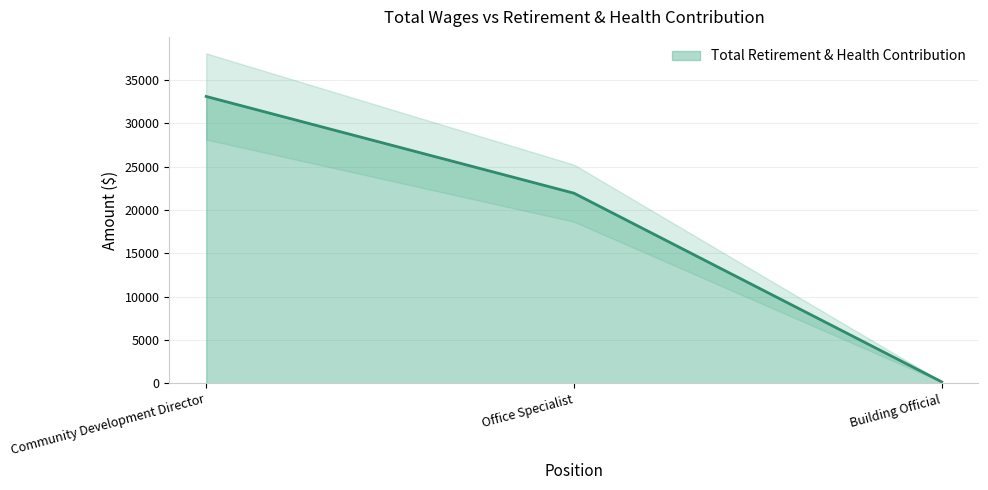

What is the label of the 1st point from the right?

Building Official